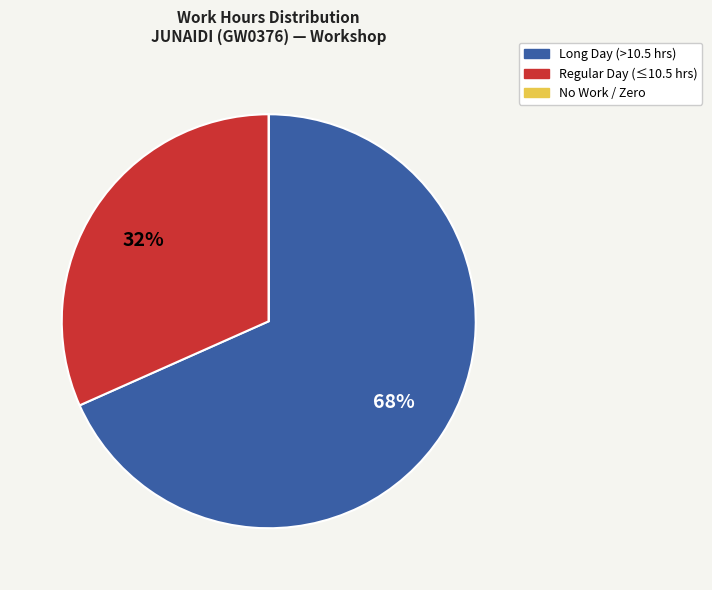

Is there any slice that represents more than half of the pie?

Yes